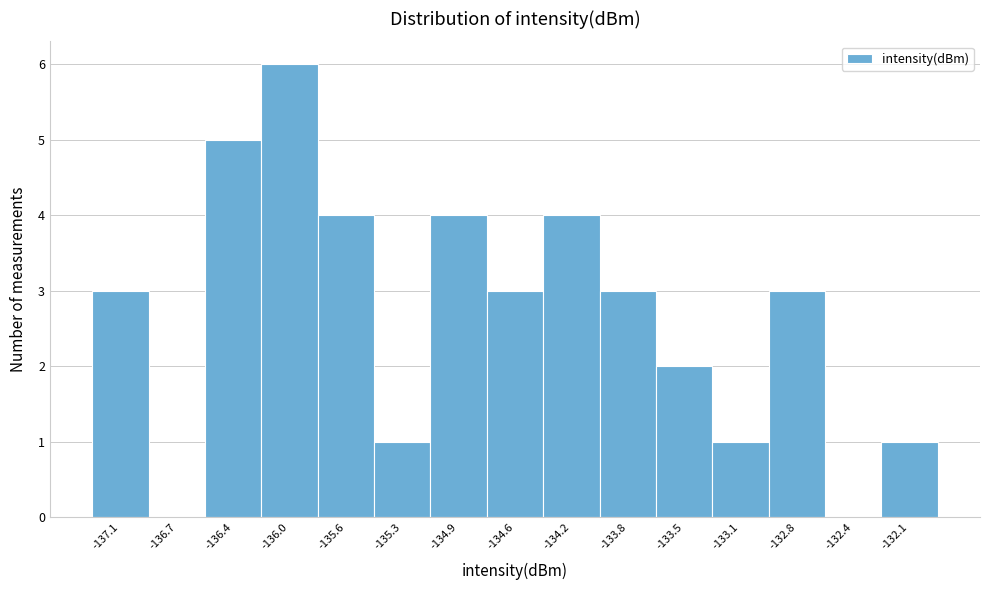

Reading right to left, extract all data points from this chart.

-132.1=1	-132.4=0	-132.8=3	-133.1=1	-133.5=2	-133.8=3	-134.2=4	-134.6=3	-134.9=4	-135.3=1	-135.6=4	-136.0=6	-136.4=5	-136.7=0	-137.1=3